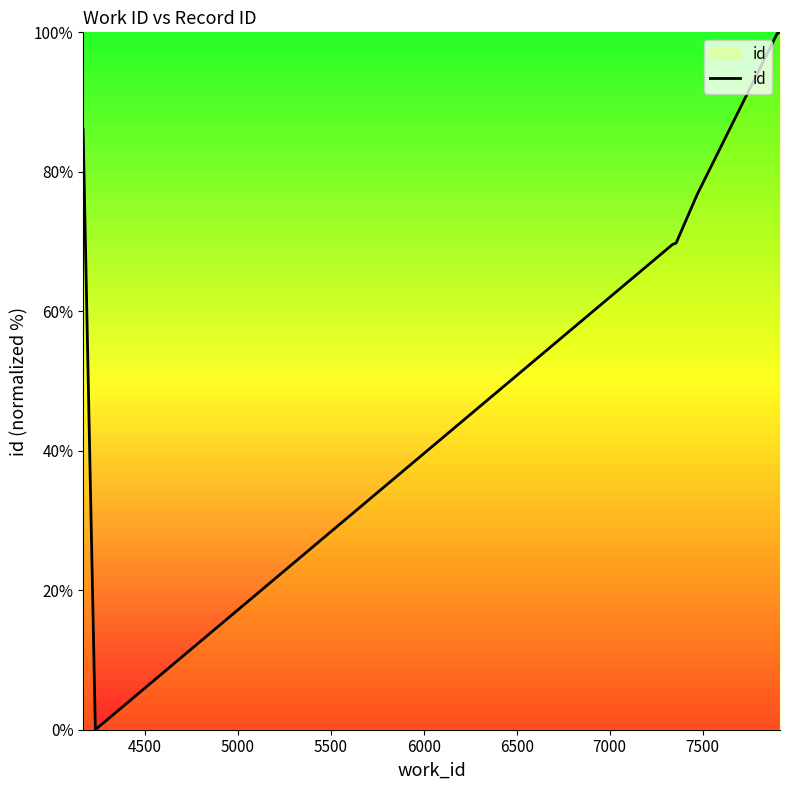

What is the difference between the second highest and second lowest values?

30.4